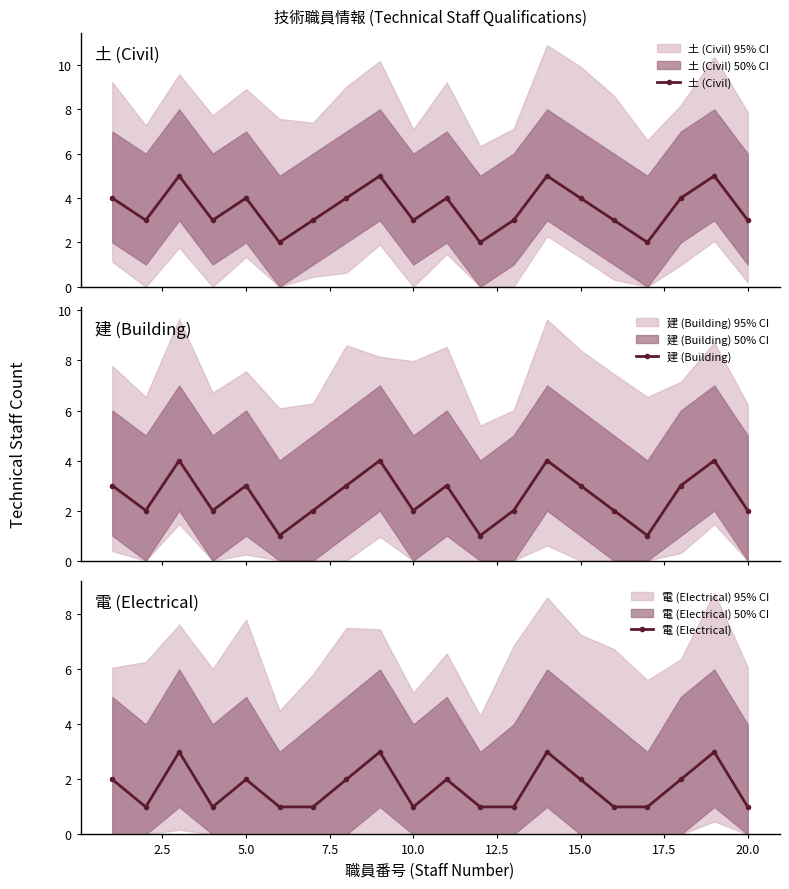

True or false: 土 (Civil) and 電 (Electrical) intersect in this chart.

False